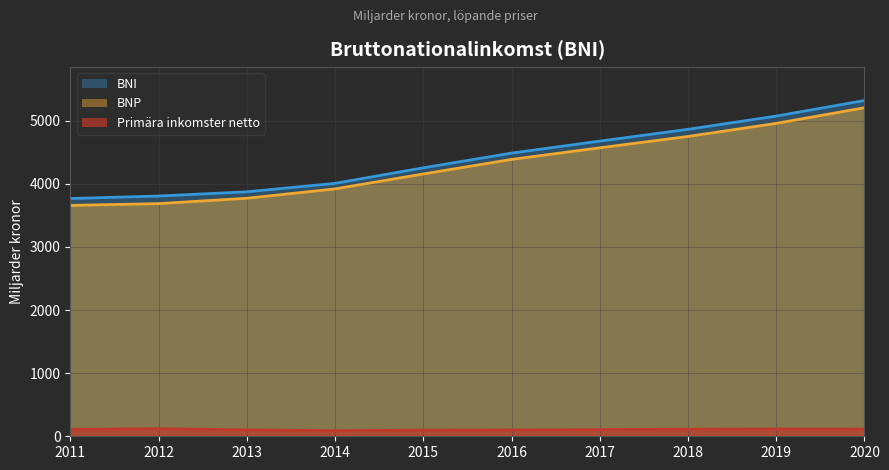

Which category has the lowest value in the BNP series?

2011